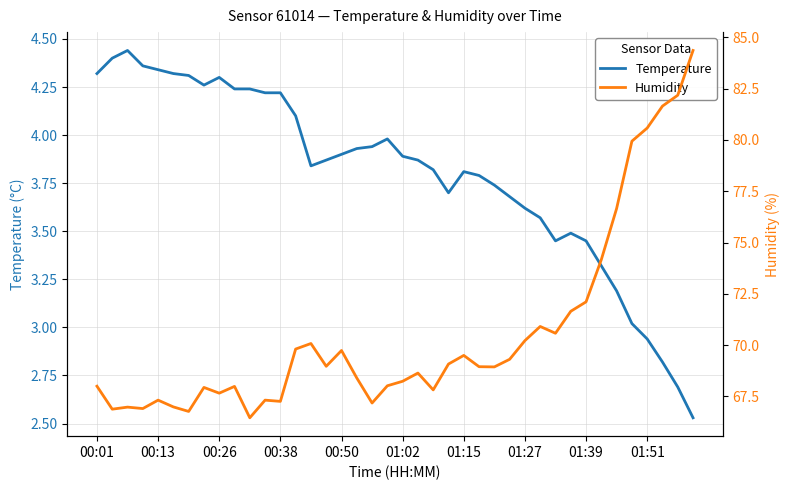

True or false: temperature and humidity intersect in this chart.

False